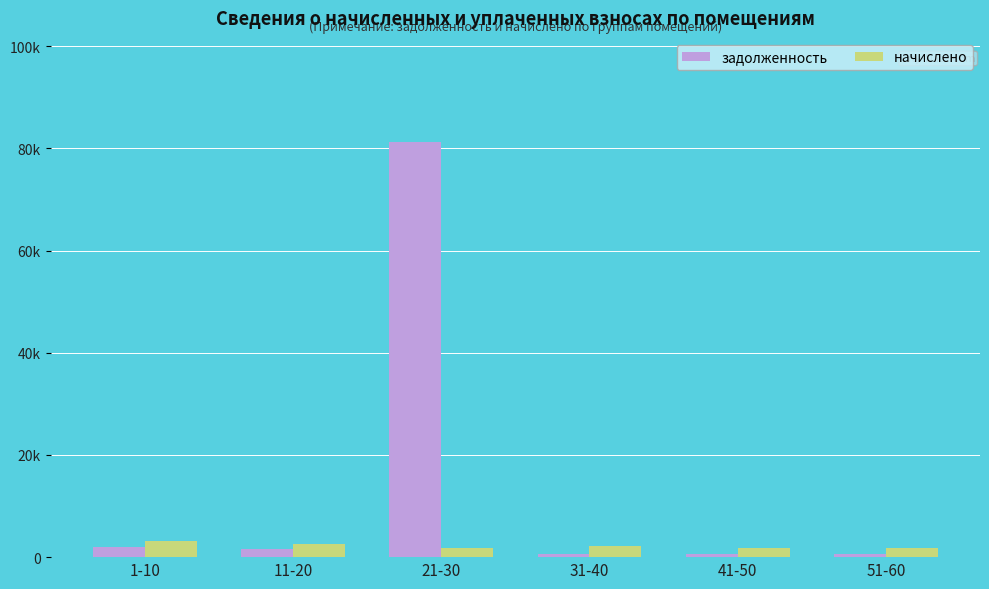

What is the value of the начислено bar at the 5th from the left?

1715.7